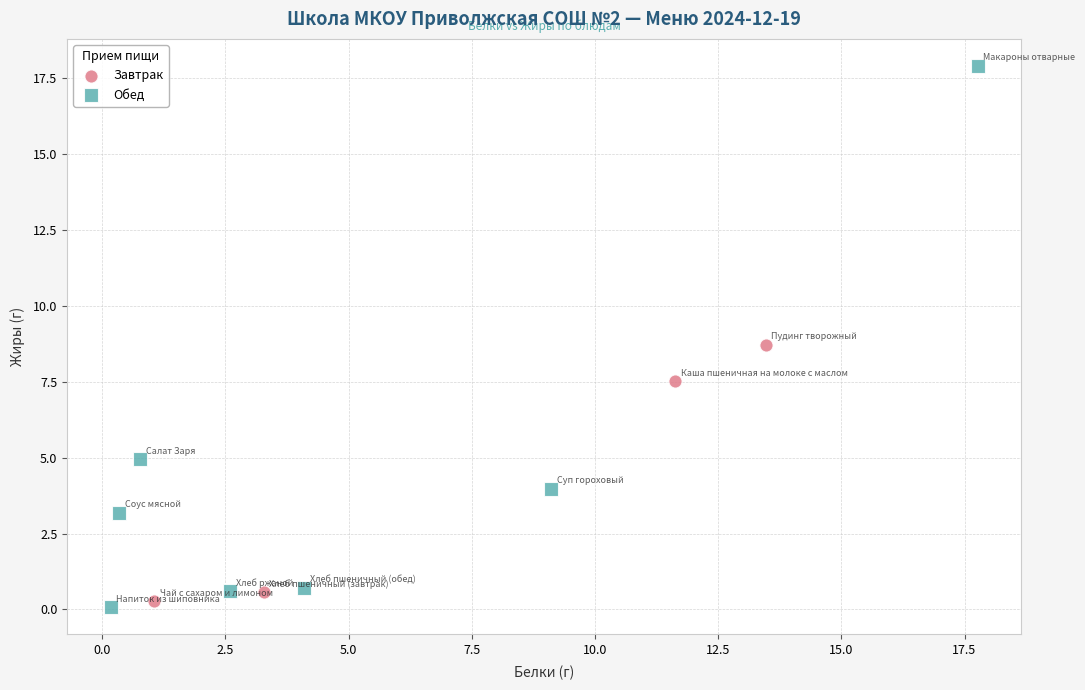

Which series has the widest spread of Y values?

Обед